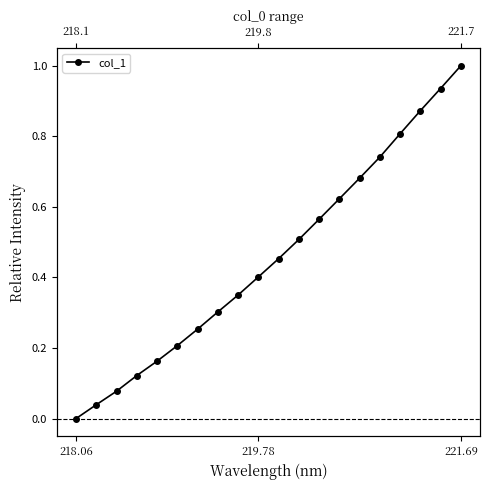

What is the value of the 10th point from the left?

0.4